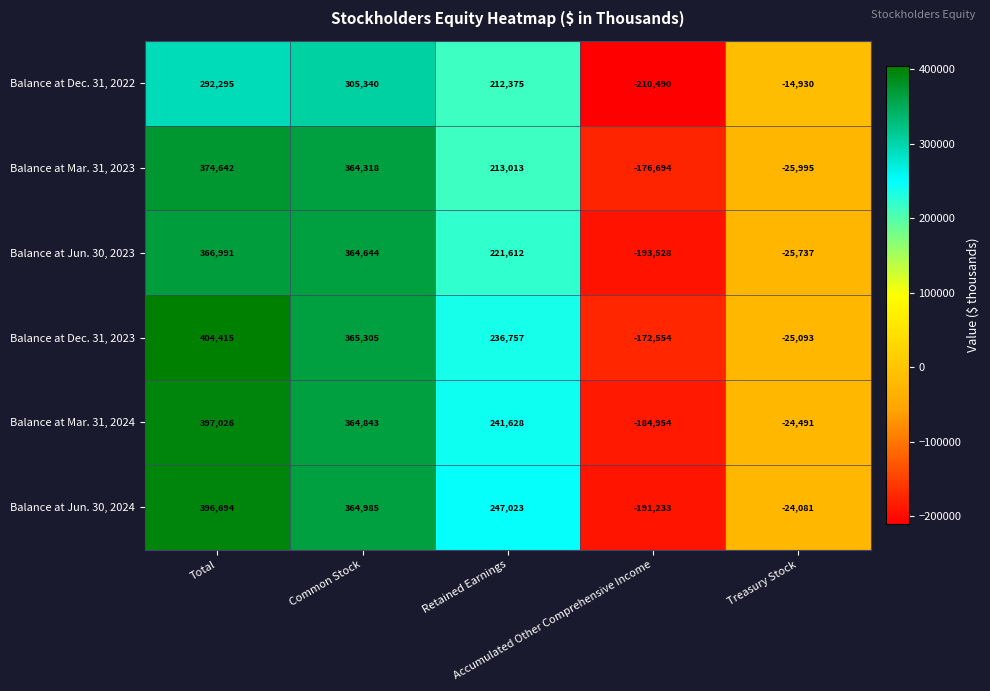

Which series has the largest range (max minus min)?

Balance at Jun. 30, 2024